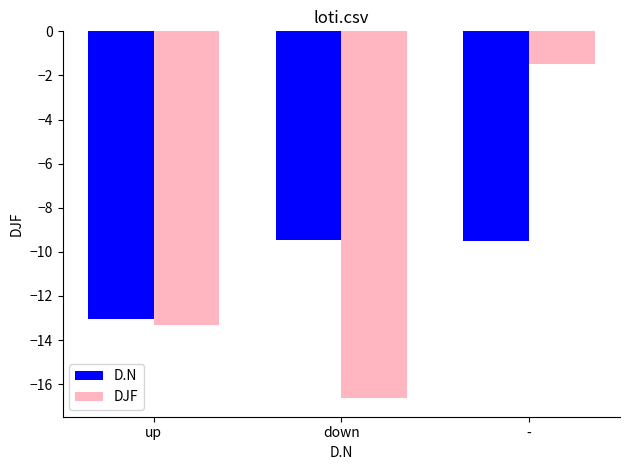

At down, list the series in order from largest to smallest.

D.N, DJF